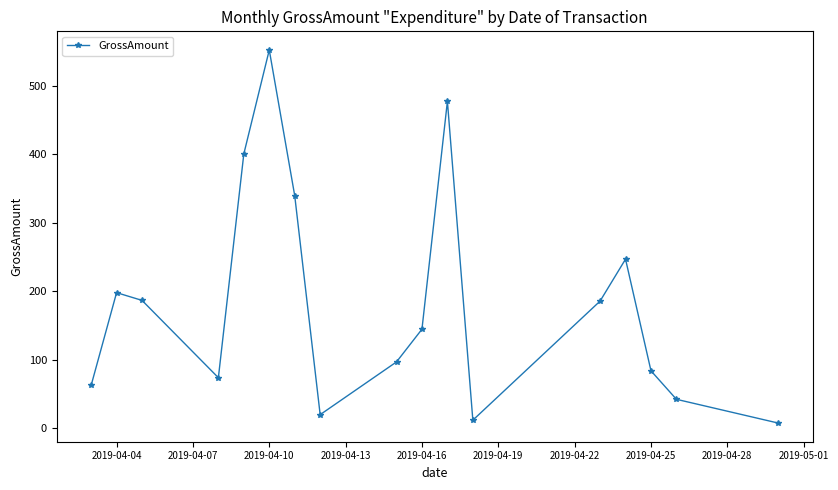

How many lines are shown in the chart?

1